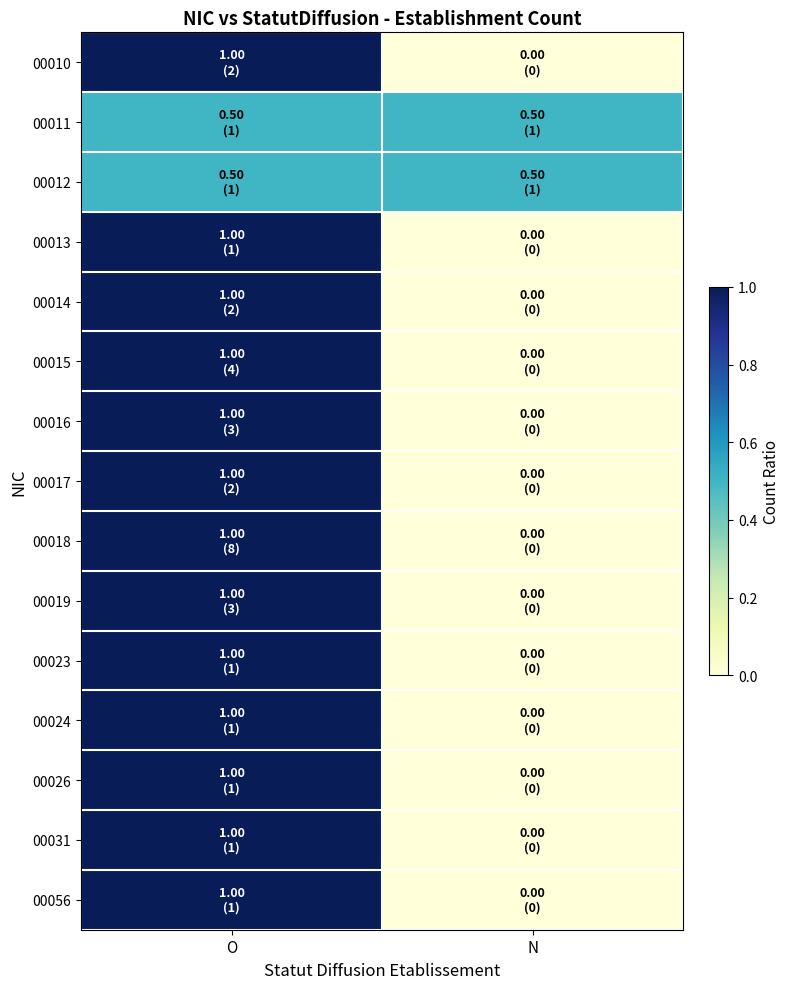

What is the total value across all series at O?

14.0